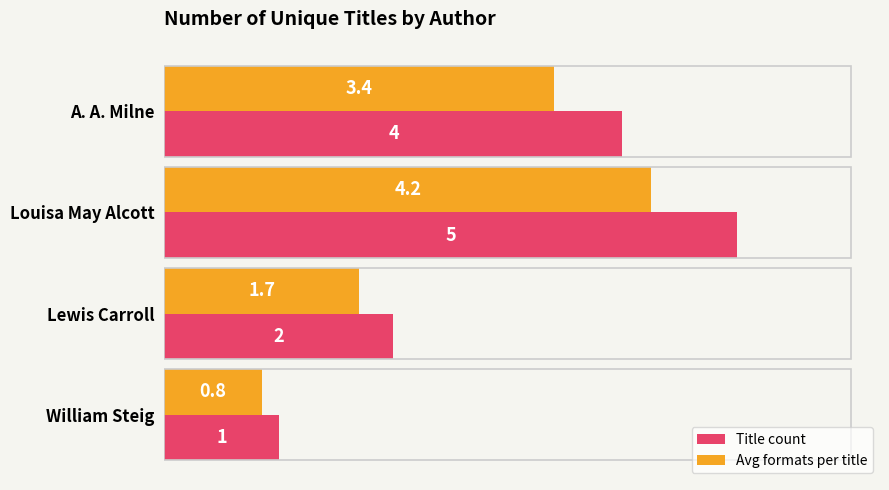

Which series has the largest range (max minus min)?

Title count